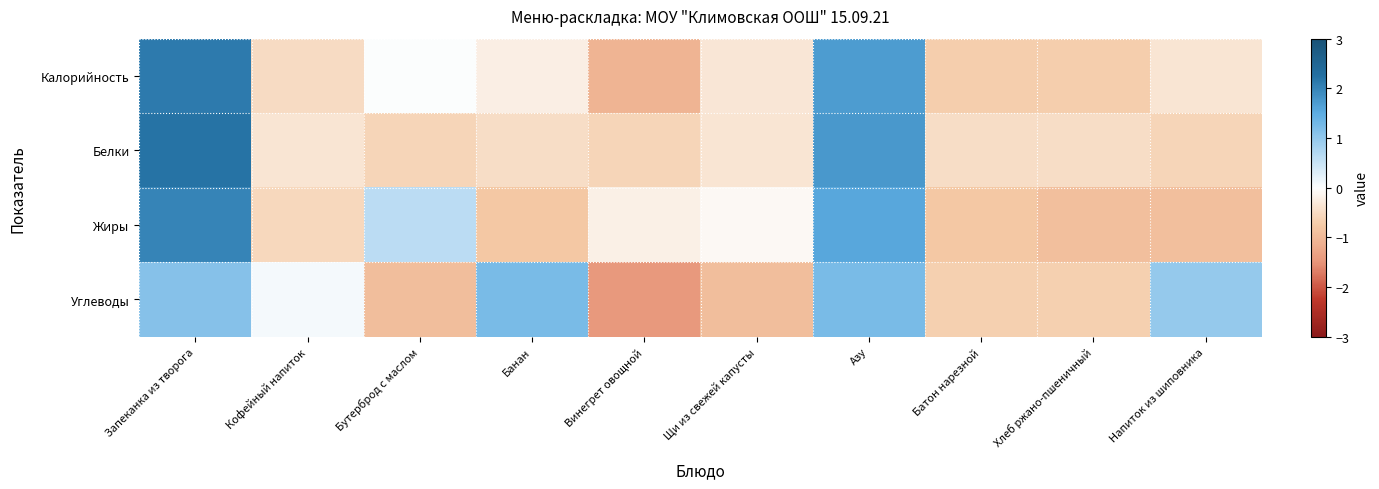

Rank the series at Банан from highest to lowest value.

Углеводы, Калорийность, Белки, Жиры